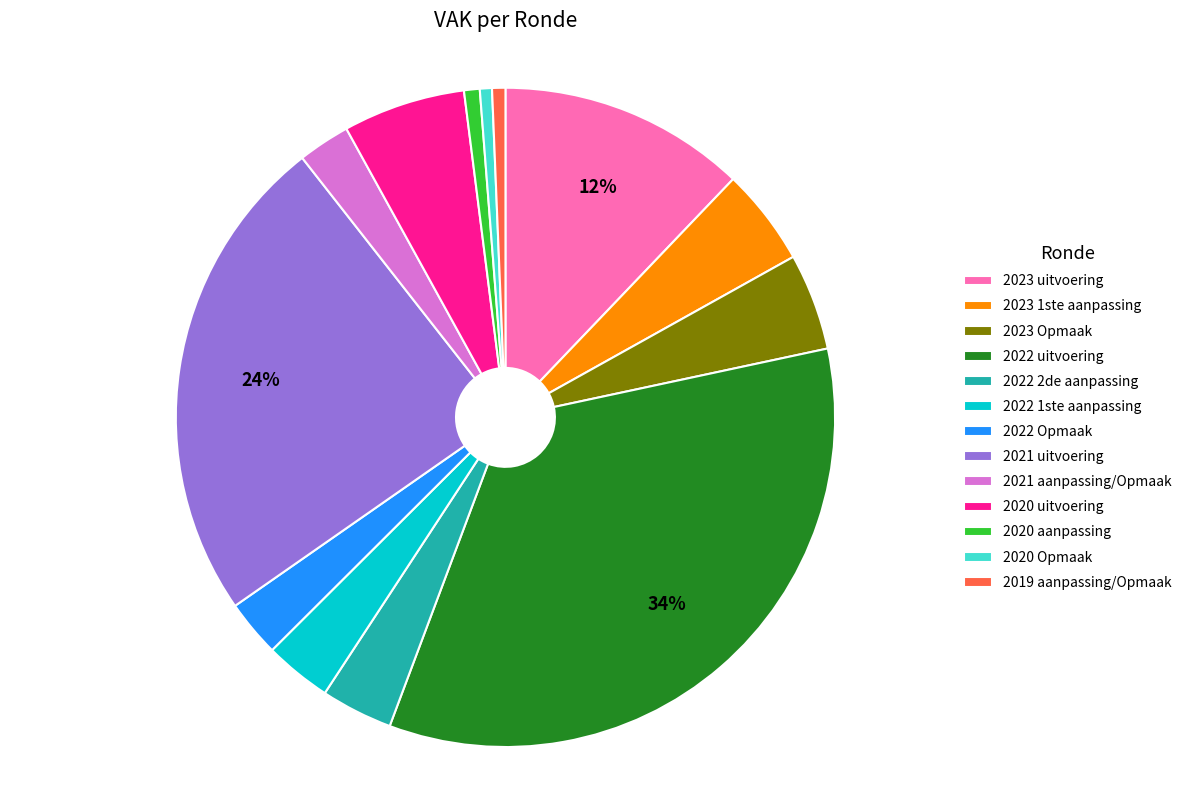

Which category has the biggest portion of the pie?

2022 uitvoering